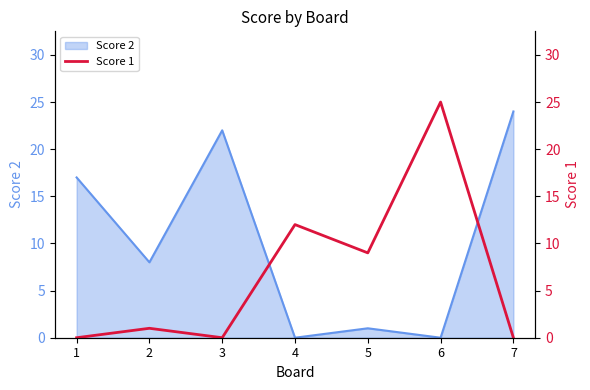

What is the average value?

7